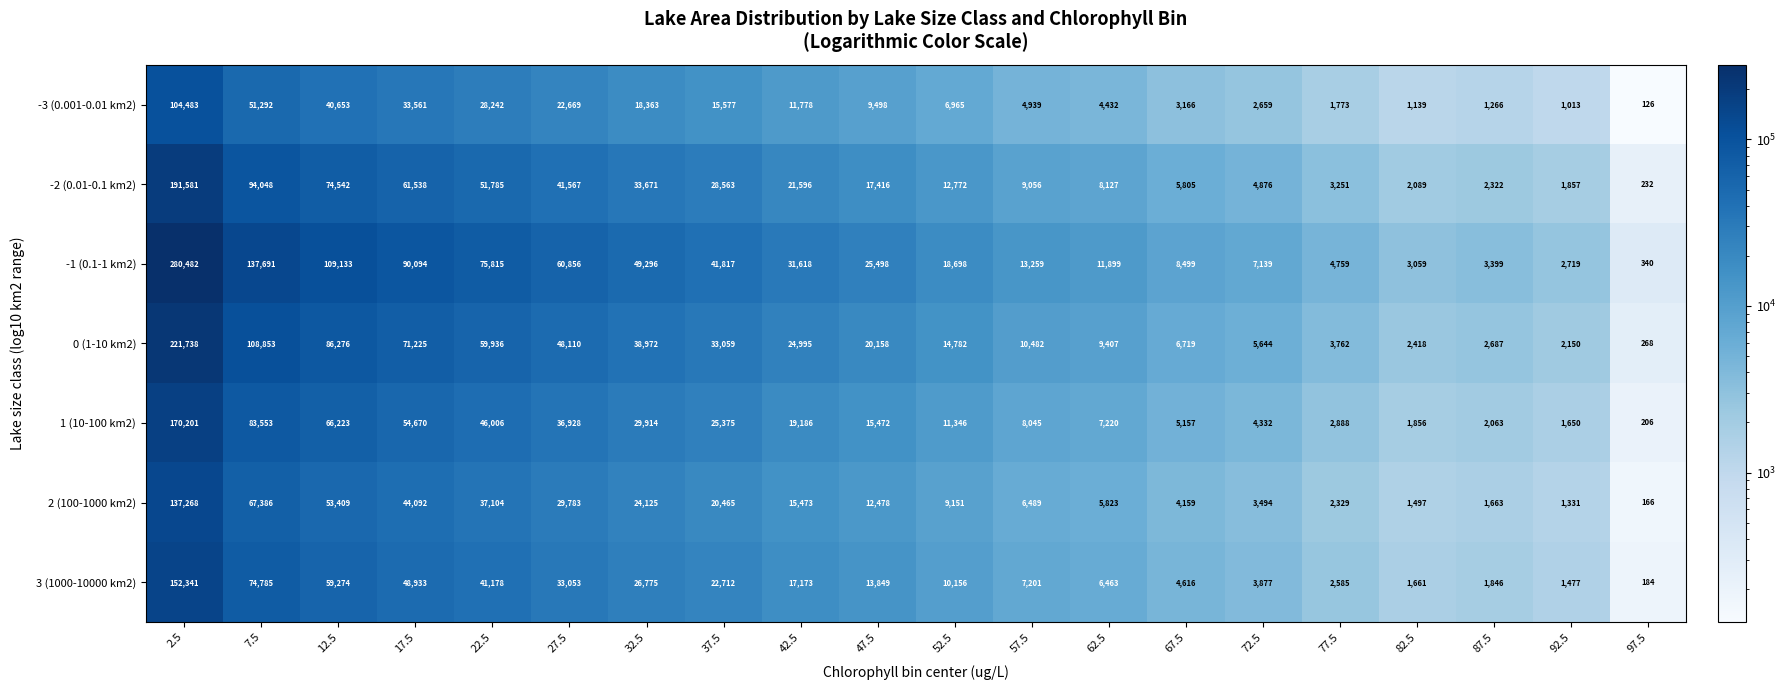

What is the smallest value displayed?

126